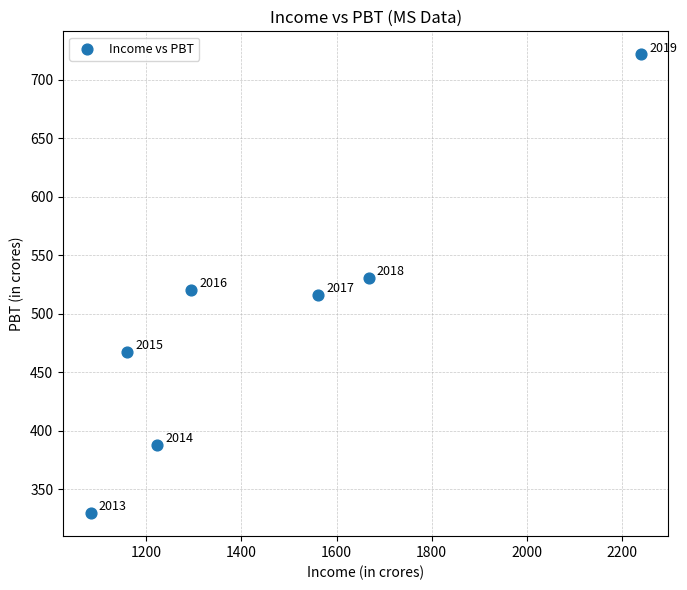

What is the range of Y values (max minus min)?

392.3